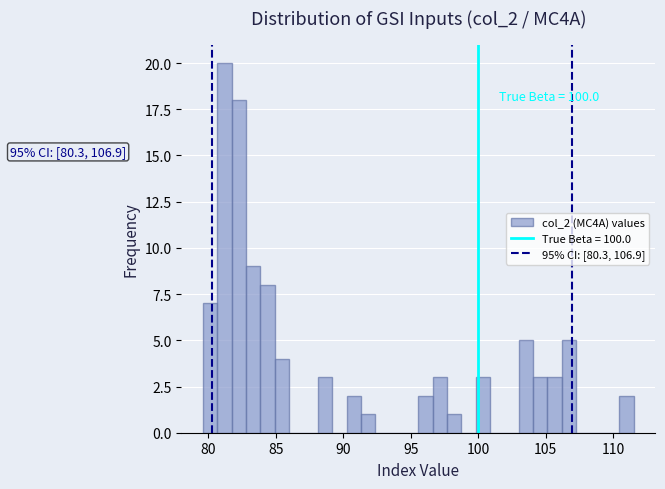

Around what value on the x-axis is the tallest bar? Give the approximate position of its centre, as read against the axis.

81.0